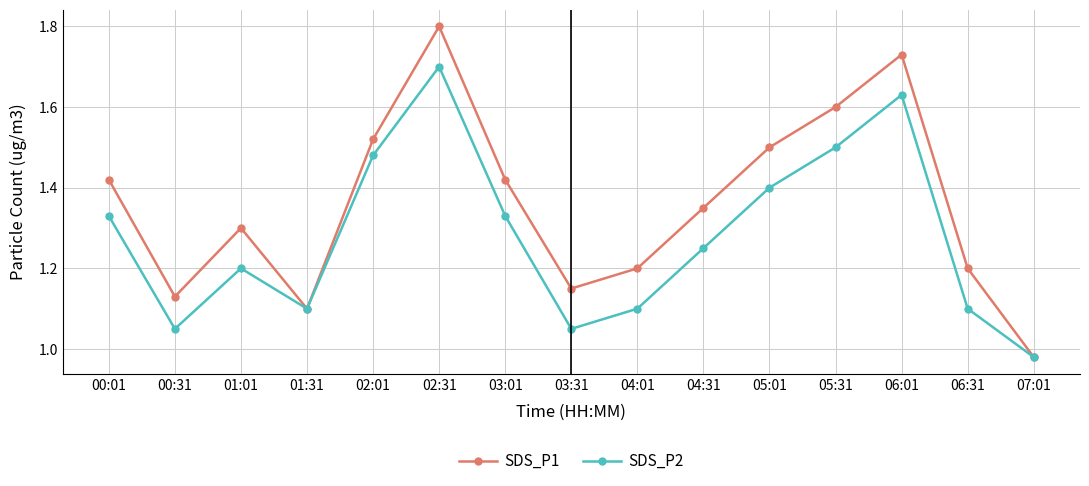

Rank the series at 03:31 from lowest to highest value.

SDS_P2, SDS_P1